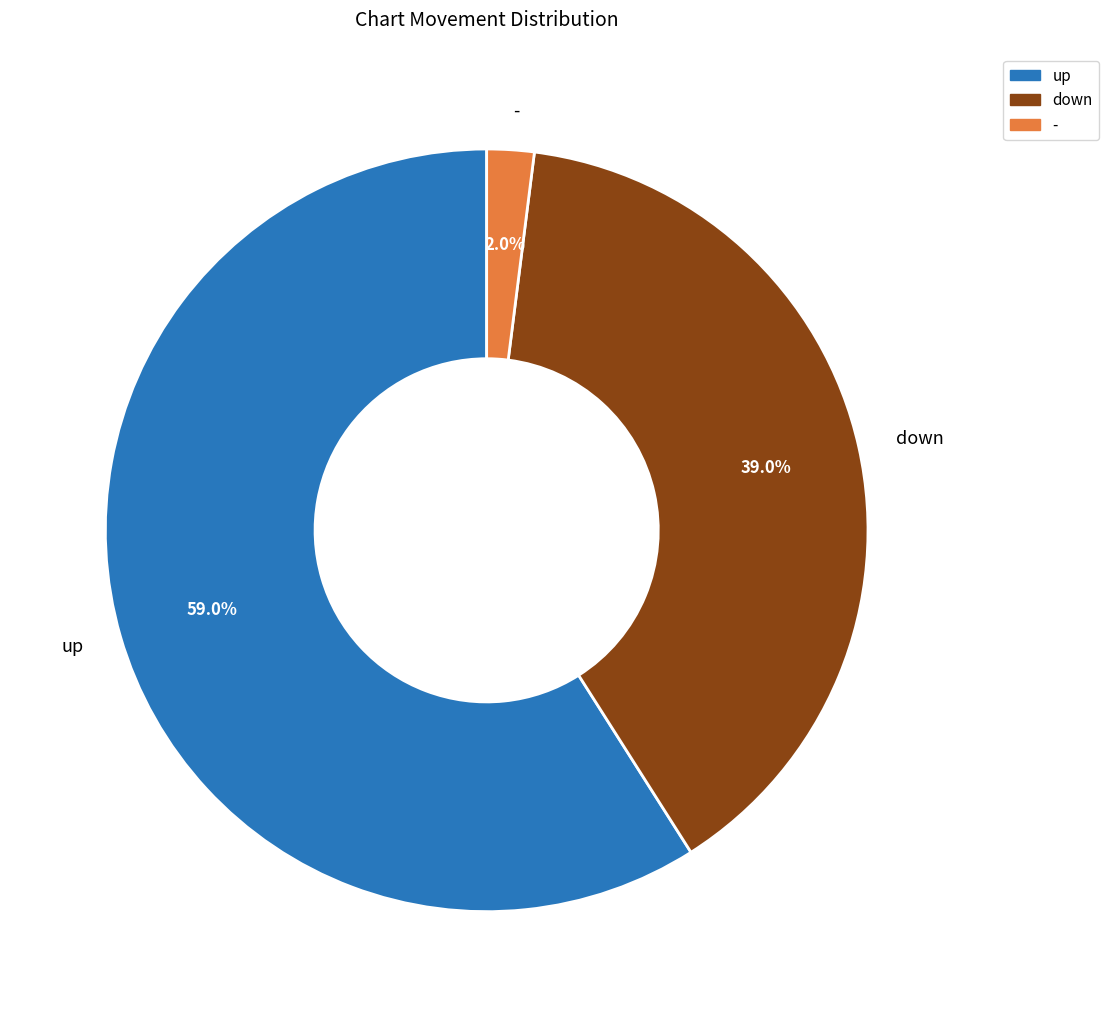

To the nearest percent, what is the average slice percentage?

33%